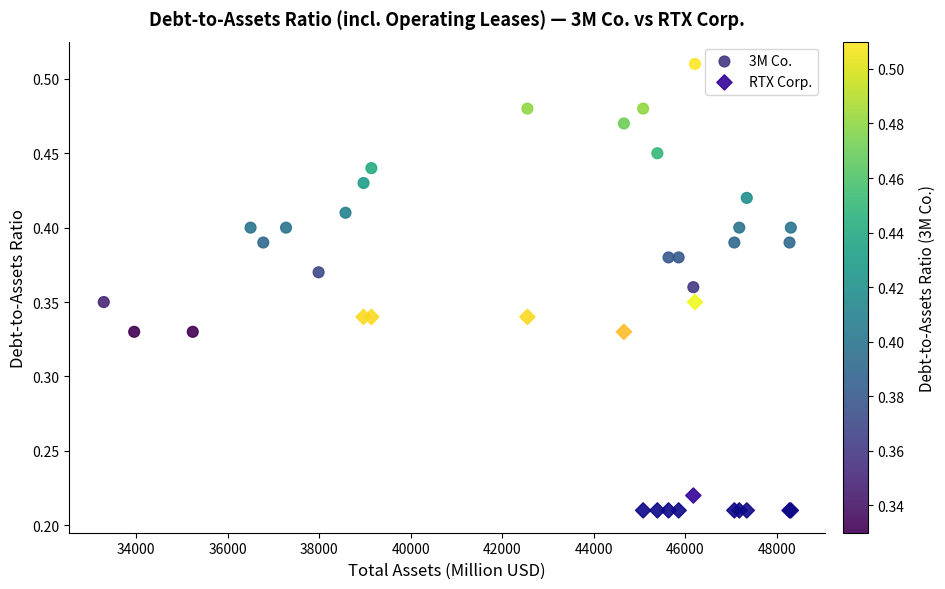

Which series has the largest Y range (max minus min)?

3M Co.